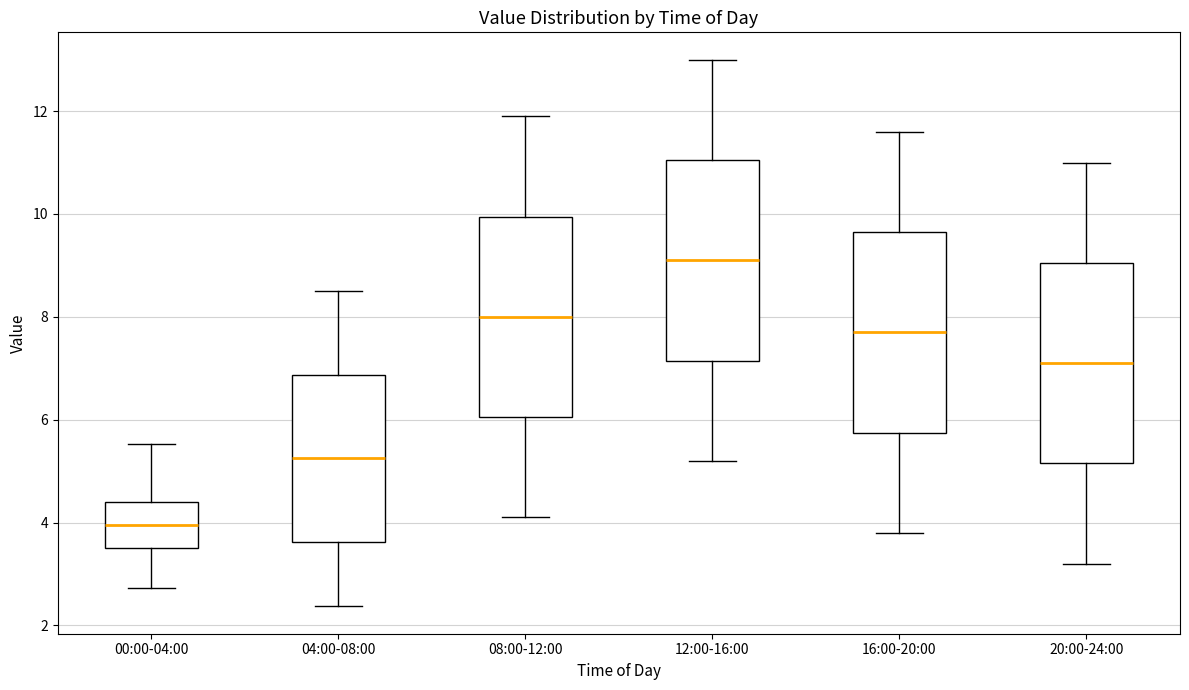

Which box has the highest median line?

12:00-16:00